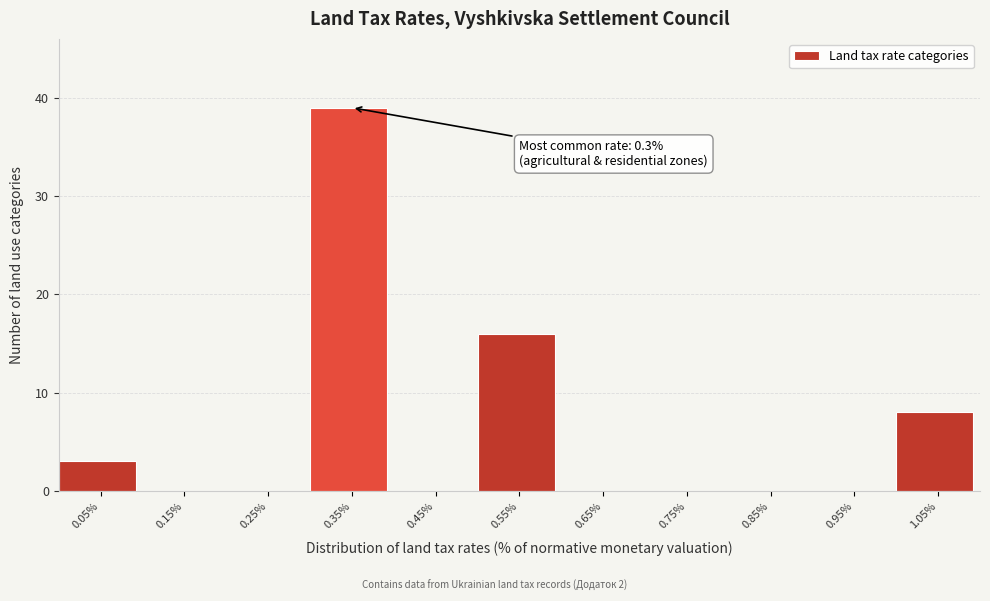

Over which range of the x-axis is the bar tallest?

0.3 to 0.4